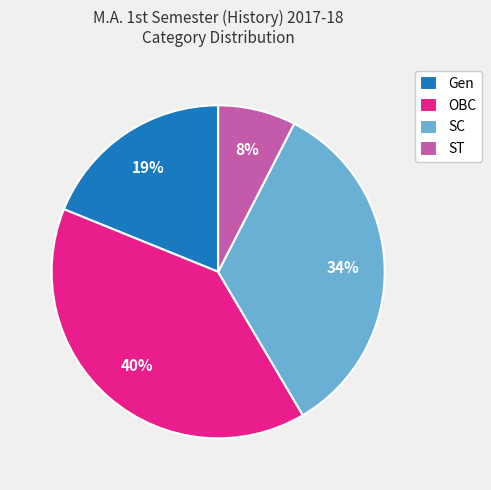

To the nearest percent, what portion does Gen represent?

19%